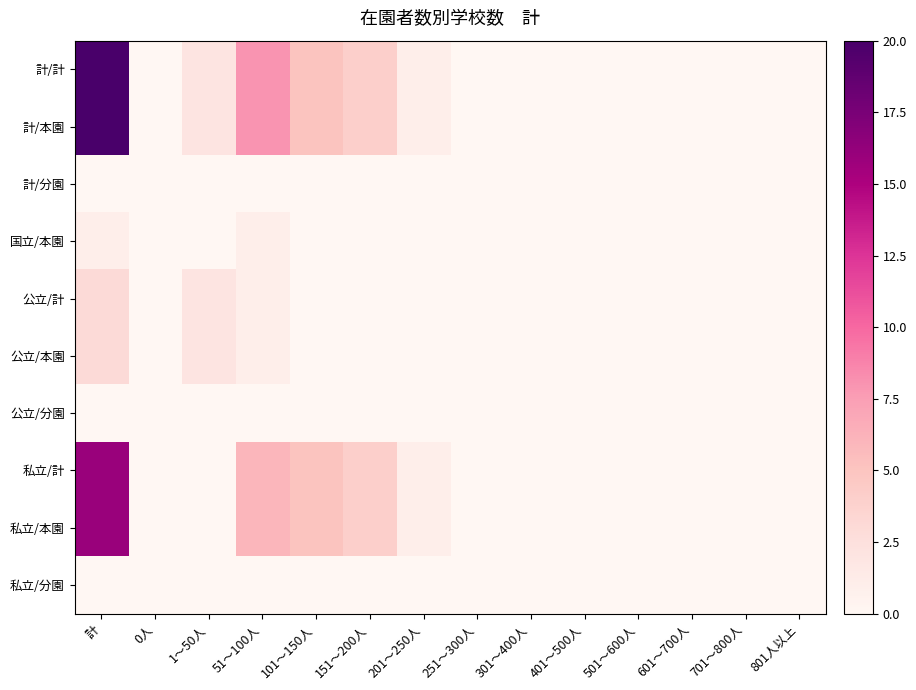

Reading right to left, extract all data points from this chart.

計/計: 801人以上=0	701～800人=0	601～700人=0	501～600人=0	401～500人=0	301～400人=0	251～300人=0	201～250人=1	151～200人=4	101～150人=5	51～100人=8	1～50人=2	0人=0	計=20
計/本園: 801人以上=0	701～800人=0	601～700人=0	501～600人=0	401～500人=0	301～400人=0	251～300人=0	201～250人=1	151～200人=4	101～150人=5	51～100人=8	1～50人=2	0人=0	計=20
計/分園: 801人以上=0	701～800人=0	601～700人=0	501～600人=0	401～500人=0	301～400人=0	251～300人=0	201～250人=0	151～200人=0	101～150人=0	51～100人=0	1～50人=0	0人=0	計=0
国立/本園: 801人以上=0	701～800人=0	601～700人=0	501～600人=0	401～500人=0	301～400人=0	251～300人=0	201～250人=0	151～200人=0	101～150人=0	51～100人=1	1～50人=0	0人=0	計=1
公立/計: 801人以上=0	701～800人=0	601～700人=0	501～600人=0	401～500人=0	301～400人=0	251～300人=0	201～250人=0	151～200人=0	101～150人=0	51～100人=1	1～50人=2	0人=0	計=3
公立/本園: 801人以上=0	701～800人=0	601～700人=0	501～600人=0	401～500人=0	301～400人=0	251～300人=0	201～250人=0	151～200人=0	101～150人=0	51～100人=1	1～50人=2	0人=0	計=3
公立/分園: 801人以上=0	701～800人=0	601～700人=0	501～600人=0	401～500人=0	301～400人=0	251～300人=0	201～250人=0	151～200人=0	101～150人=0	51～100人=0	1～50人=0	0人=0	計=0
私立/計: 801人以上=0	701～800人=0	601～700人=0	501～600人=0	401～500人=0	301～400人=0	251～300人=0	201～250人=1	151～200人=4	101～150人=5	51～100人=6	1～50人=0	0人=0	計=16
私立/本園: 801人以上=0	701～800人=0	601～700人=0	501～600人=0	401～500人=0	301～400人=0	251～300人=0	201～250人=1	151～200人=4	101～150人=5	51～100人=6	1～50人=0	0人=0	計=16
私立/分園: 801人以上=0	701～800人=0	601～700人=0	501～600人=0	401～500人=0	301～400人=0	251～300人=0	201～250人=0	151～200人=0	101～150人=0	51～100人=0	1～50人=0	0人=0	計=0